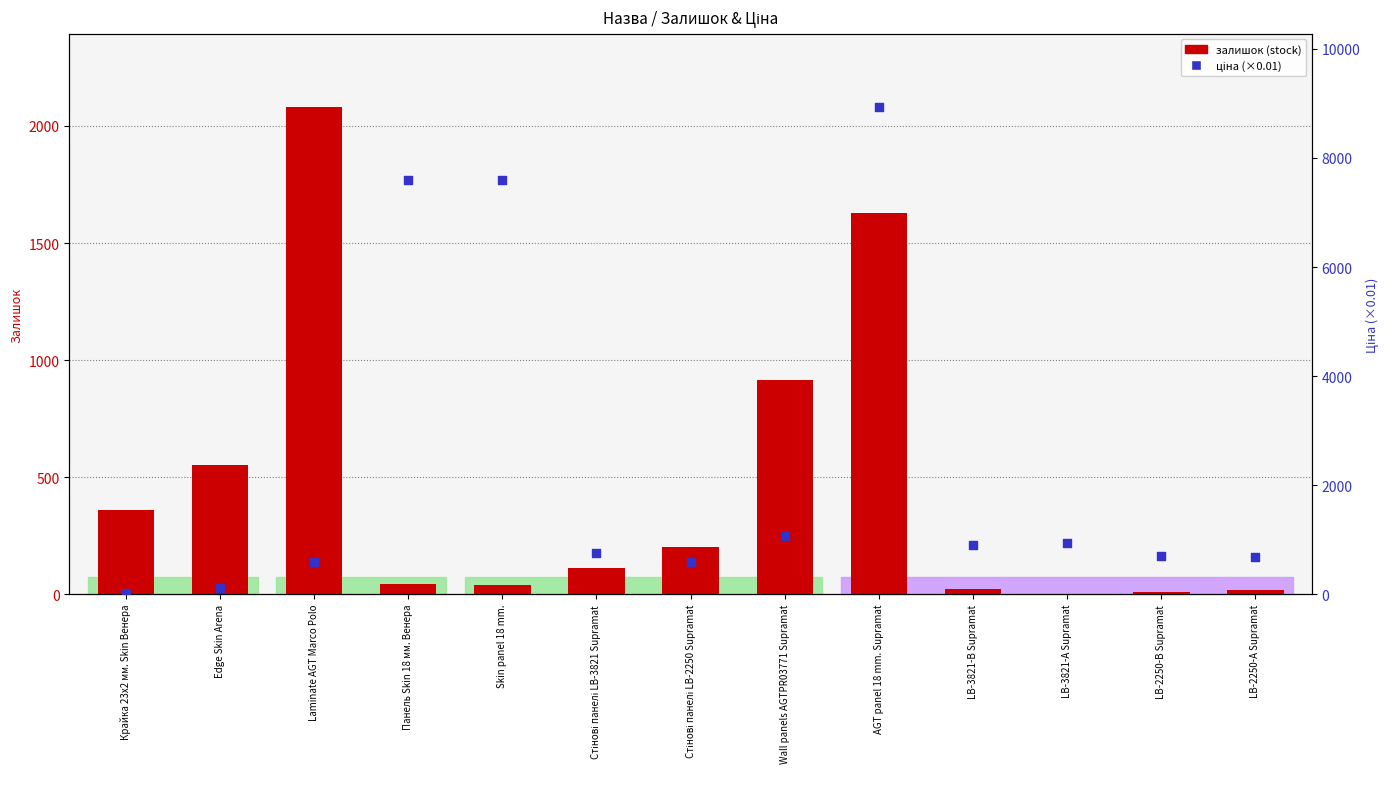

Which series contains the highest Y value?

ціна (×0.01)